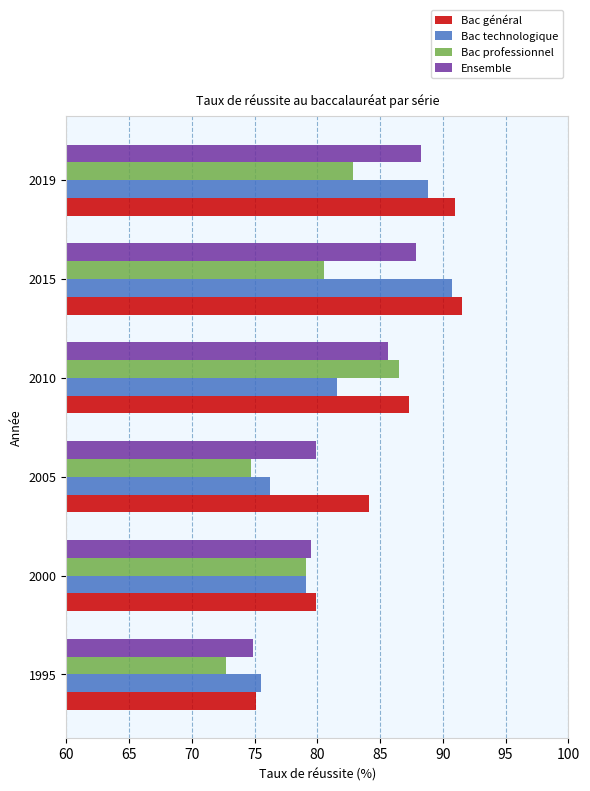

Which series has the largest range (max minus min)?

Bac général